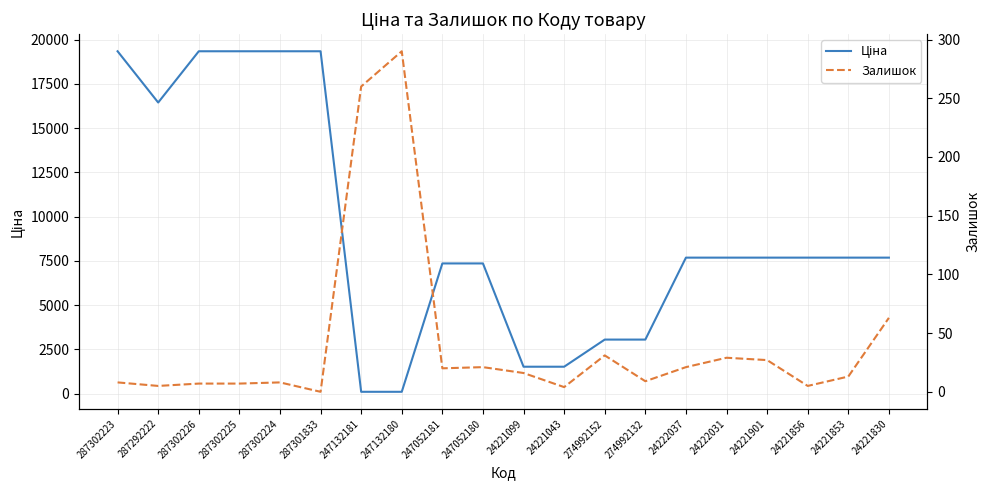

Which series has the largest total across all categories?

Ціна